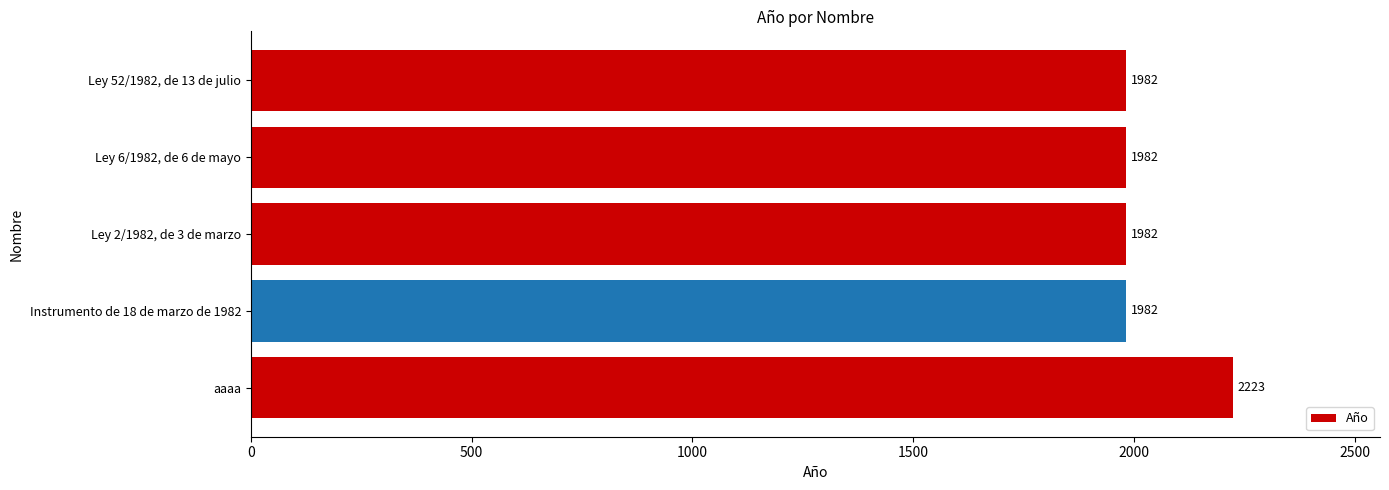

Between aaaa and Instrumento de 18 de marzo de 1982, which is larger?

aaaa